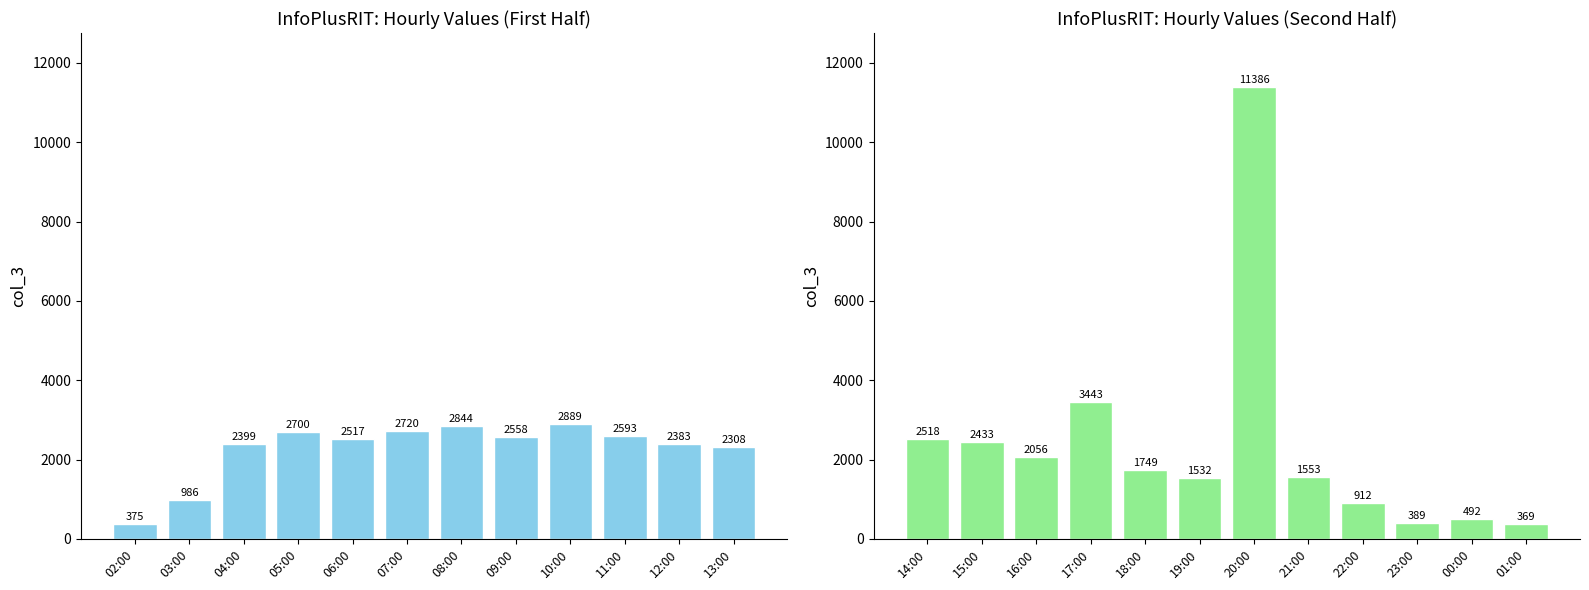

List the series in order of their peak value, lowest first.

col_3 (02:00–13:00), col_3 (14:00–01:00)